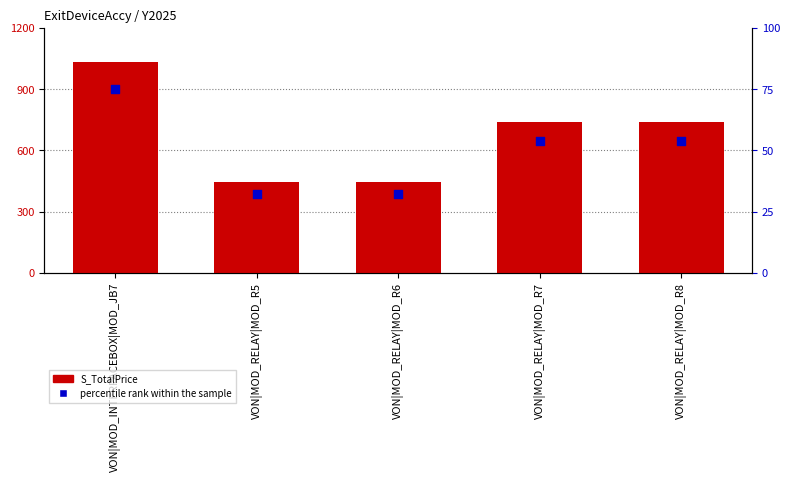

What is the total value across all series at VON|MOD_RELAY|MOD_R8?

792